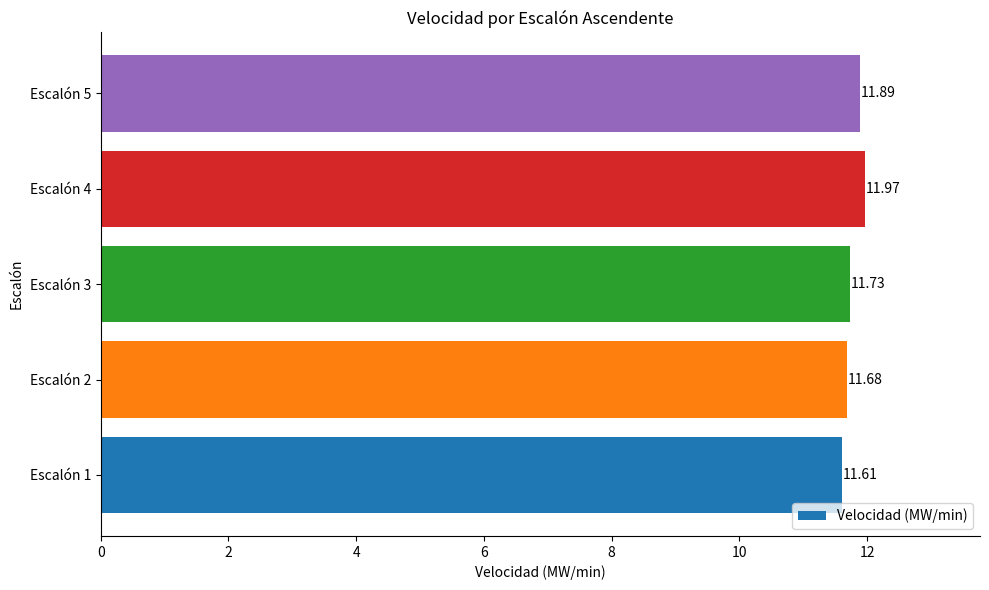

What is the maximum value shown in the chart?

12.0